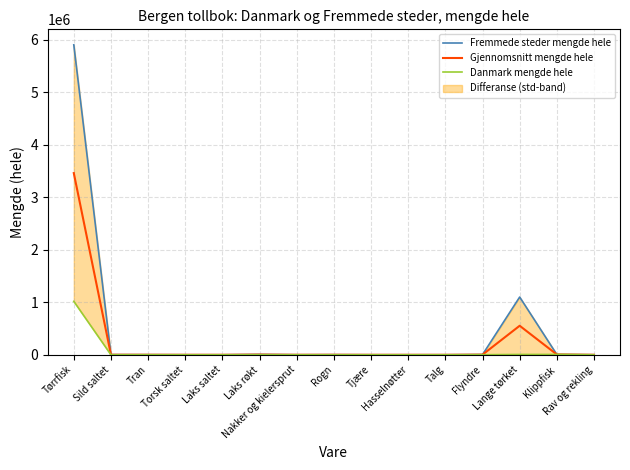

How many interior local peaks does the Gjennomsnitt mengde hele series have?

3